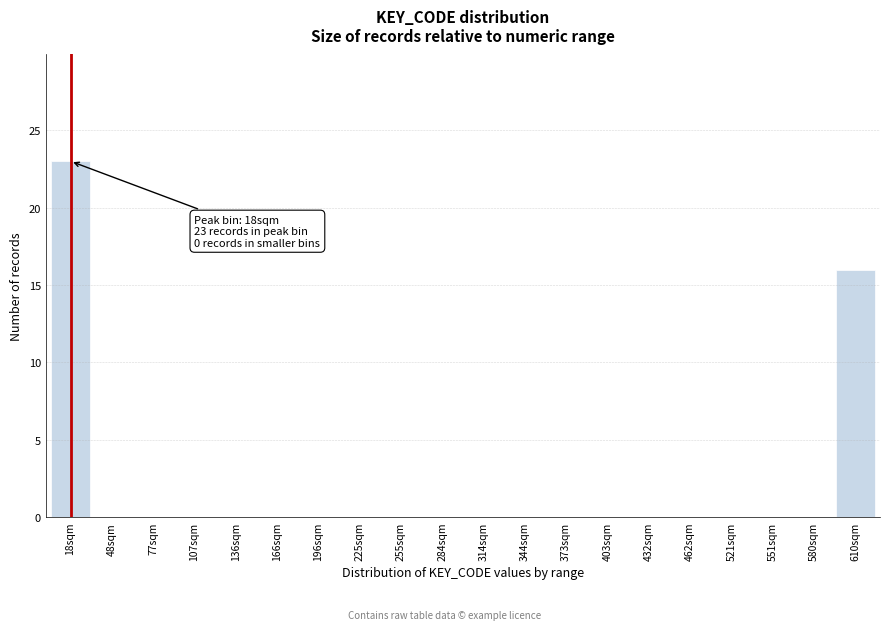

Reading right to left, extract all data points from this chart.

610sqm=16	580sqm=0	551sqm=0	521sqm=0	462sqm=0	432sqm=0	403sqm=0	373sqm=0	344sqm=0	314sqm=0	284sqm=0	255sqm=0	225sqm=0	196sqm=0	166sqm=0	136sqm=0	107sqm=0	77sqm=0	48sqm=0	18sqm=23